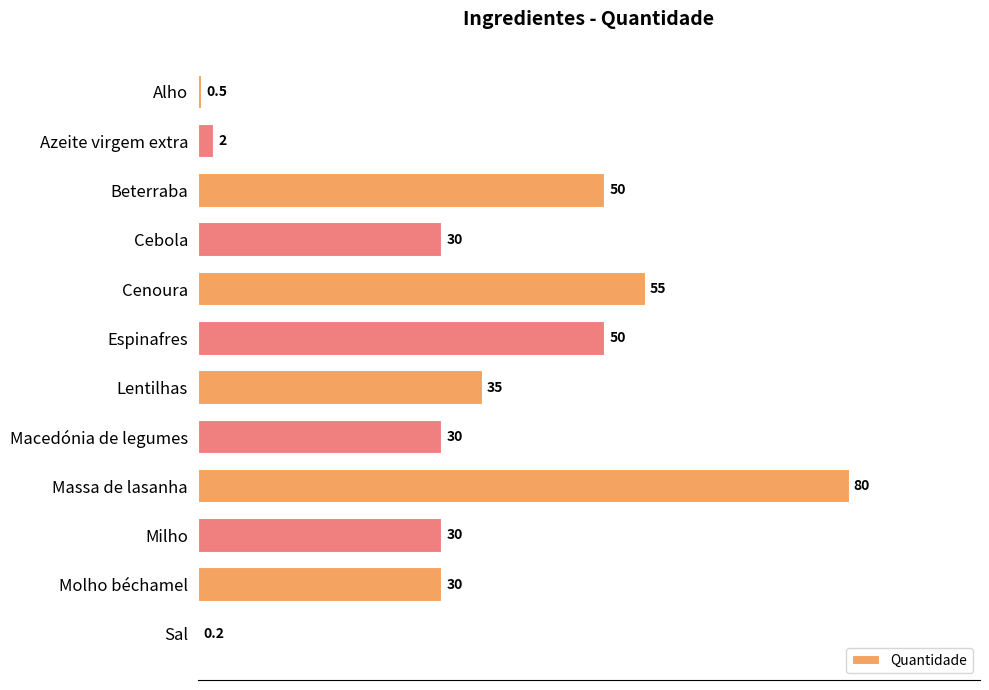

What is the sum of the values at Macedónia de legumes and Molho béchamel?

60.0